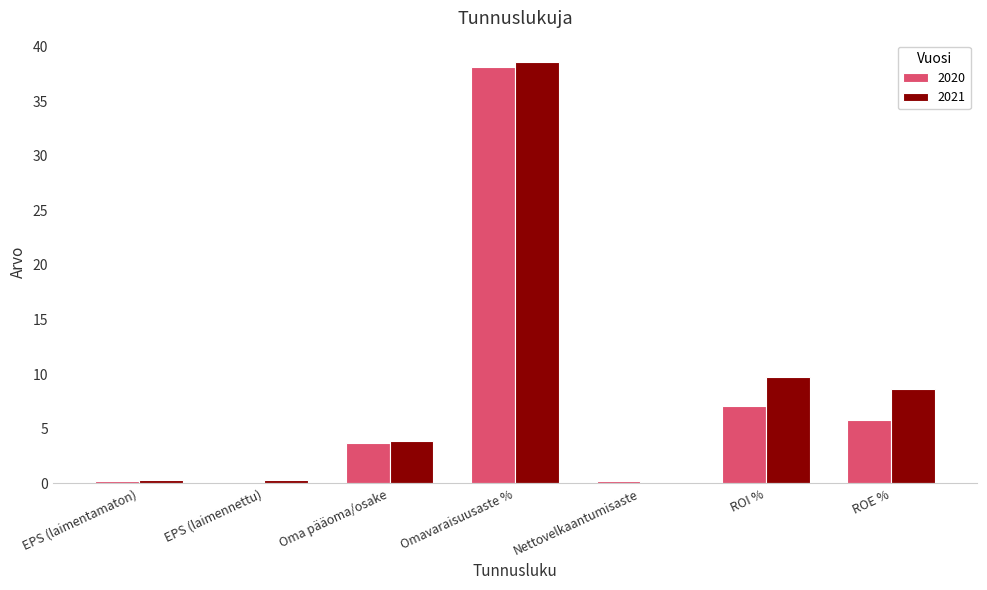

What are all the series names shown in the legend?

2020, 2021